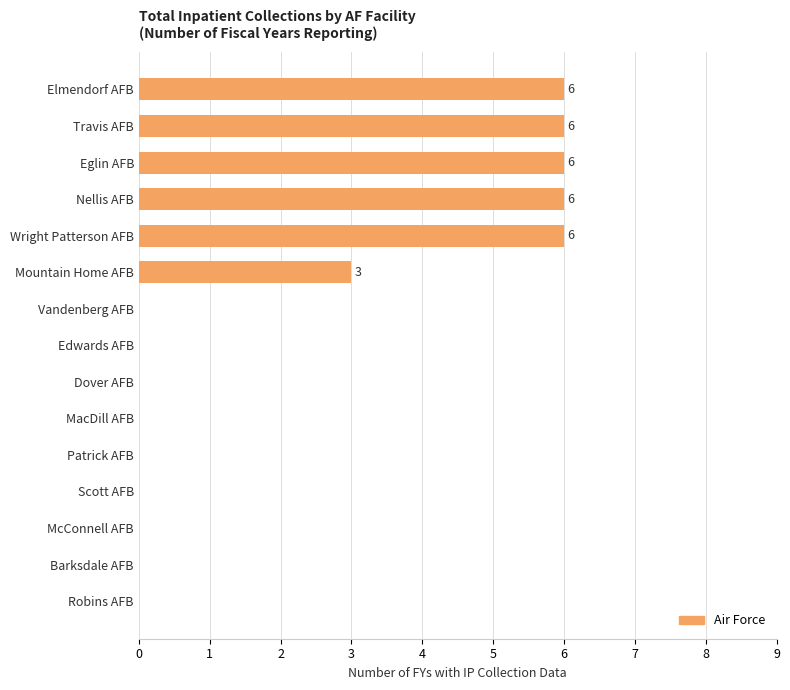

Count the number of categories in the chart.

15